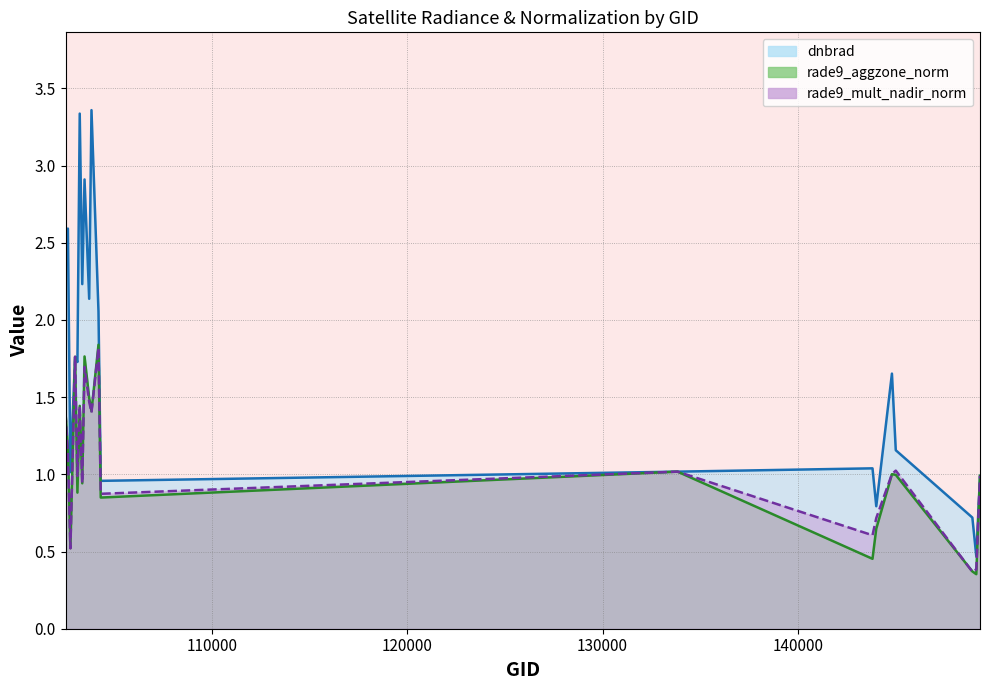

True or false: rade9_aggzone_norm has more than 1 interior local peaks.

True